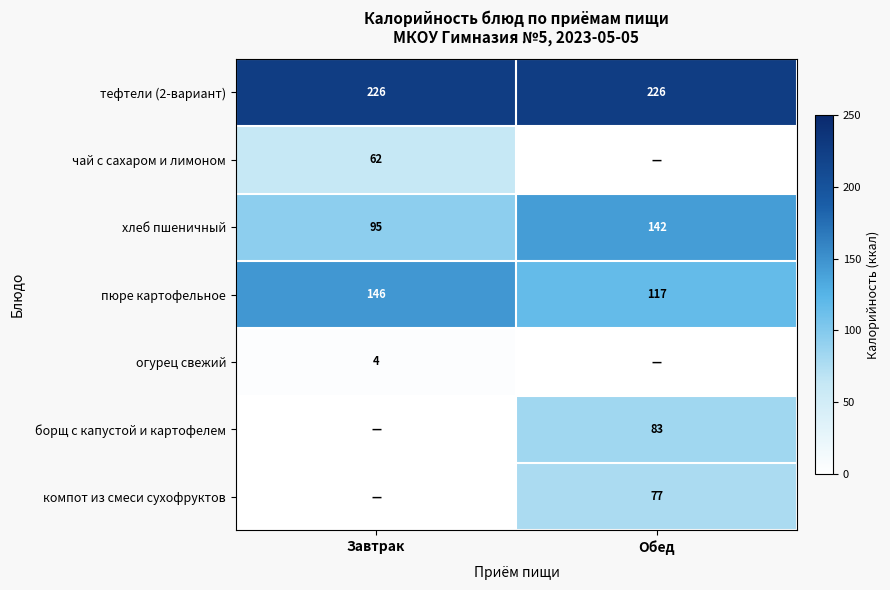

At how many categories does at least one series exceed 169?

2